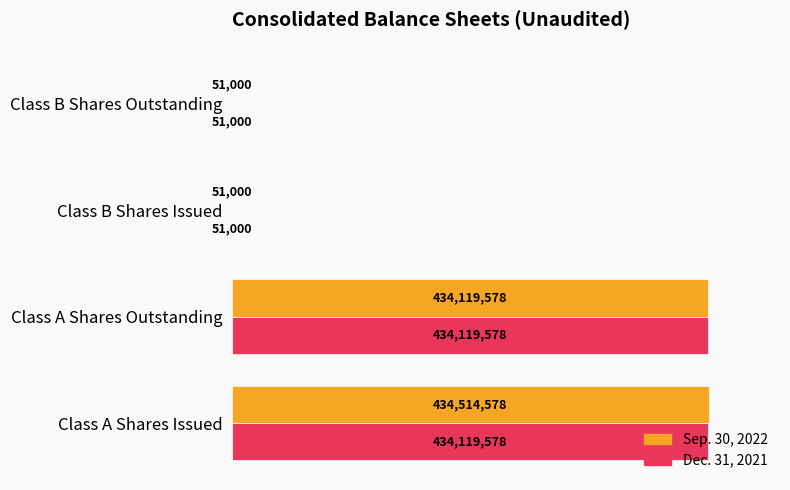

What are all the series names shown in the legend?

Sep. 30, 2022, Dec. 31, 2021